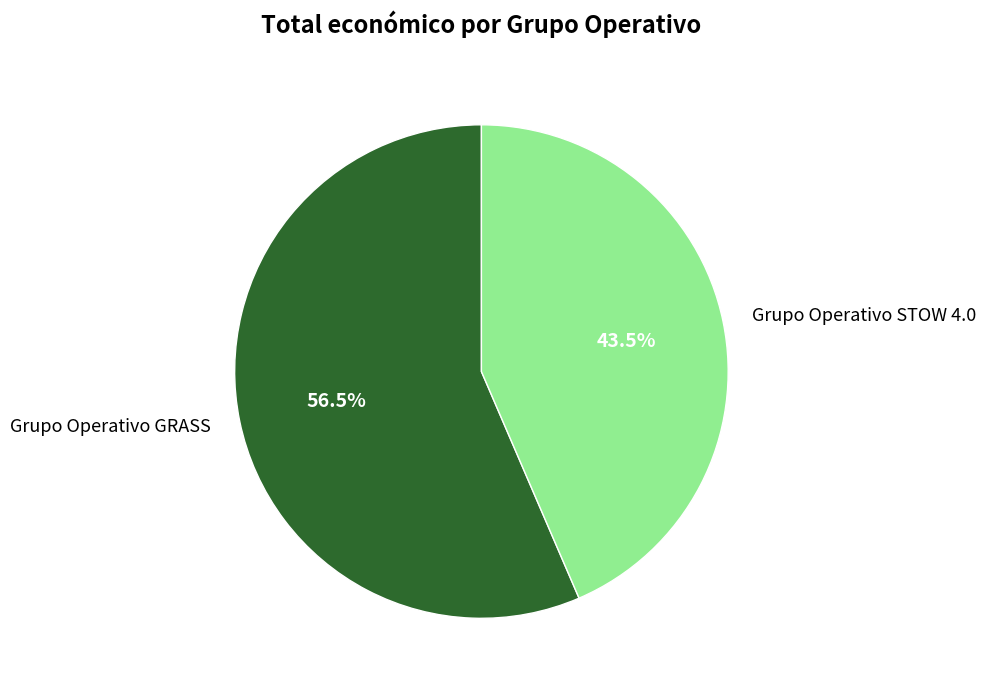

To the nearest percent, what is the combined percentage of Grupo Operativo GRASS and Grupo Operativo STOW 4.0?

100%